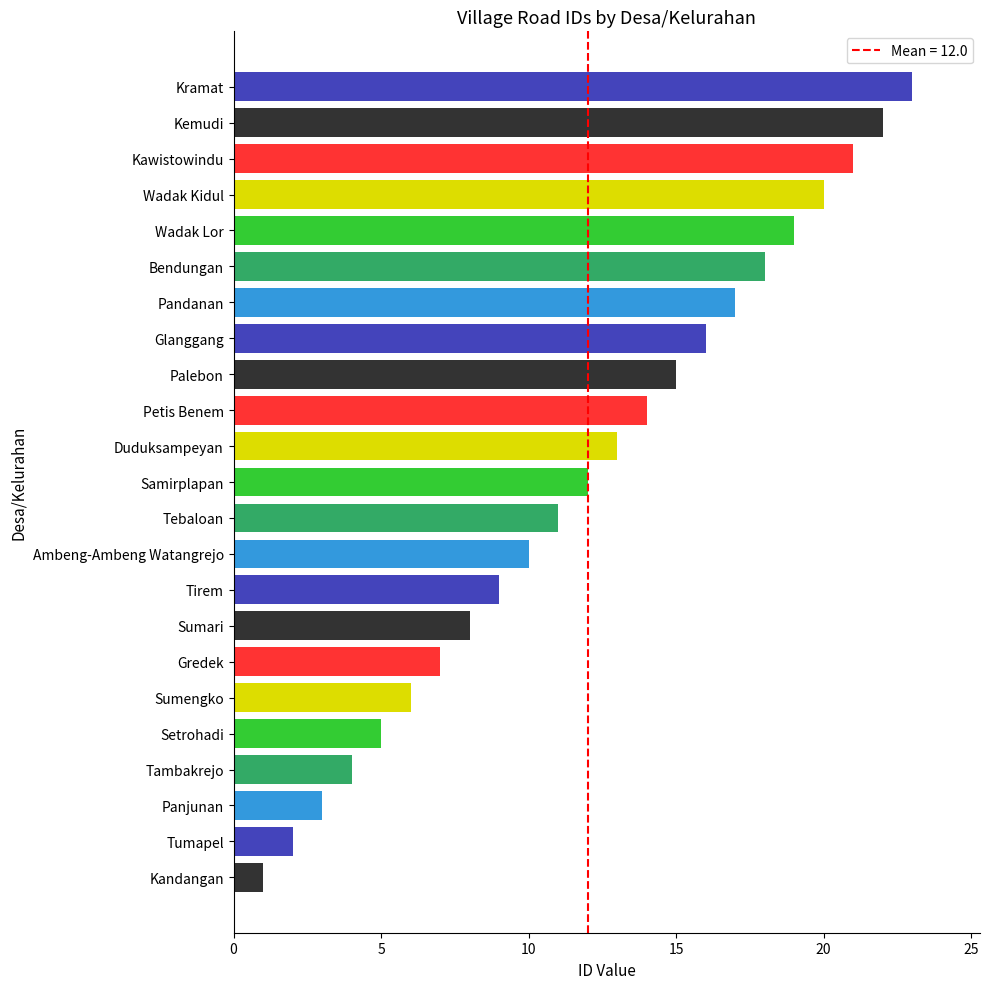

What is the change in value from Tambakrejo to Bendungan?

+14